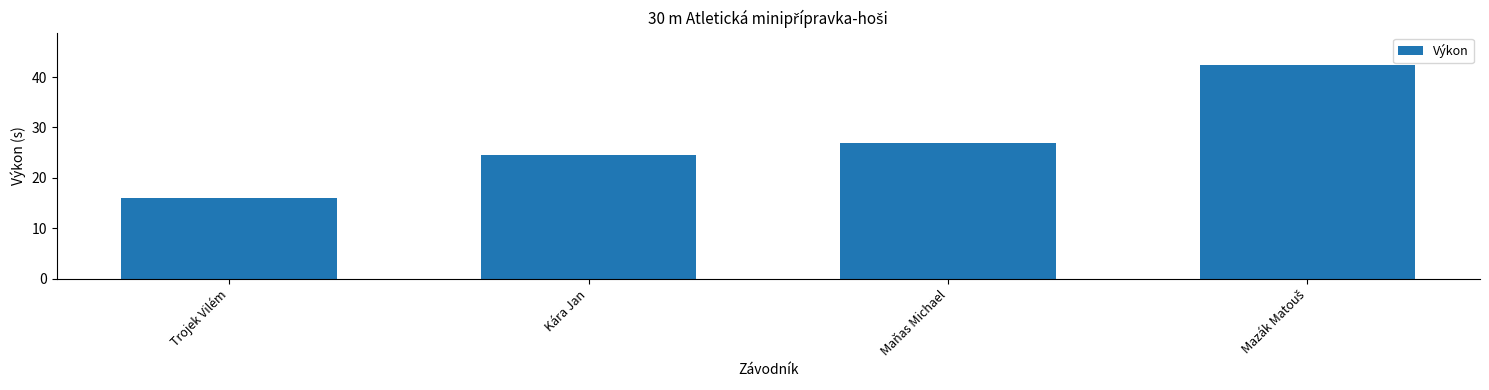

The value at Maňas Michael is 48.3. True or false?

False